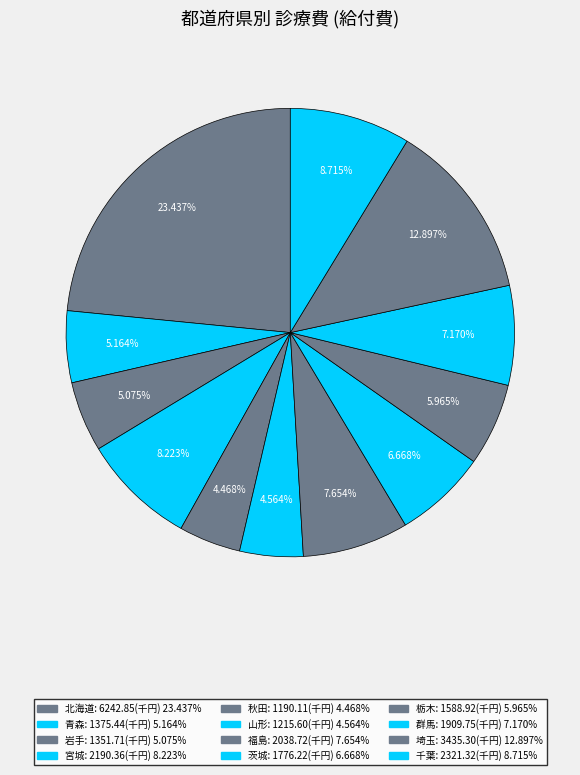

To the nearest percent, what is the average slice percentage?

8%